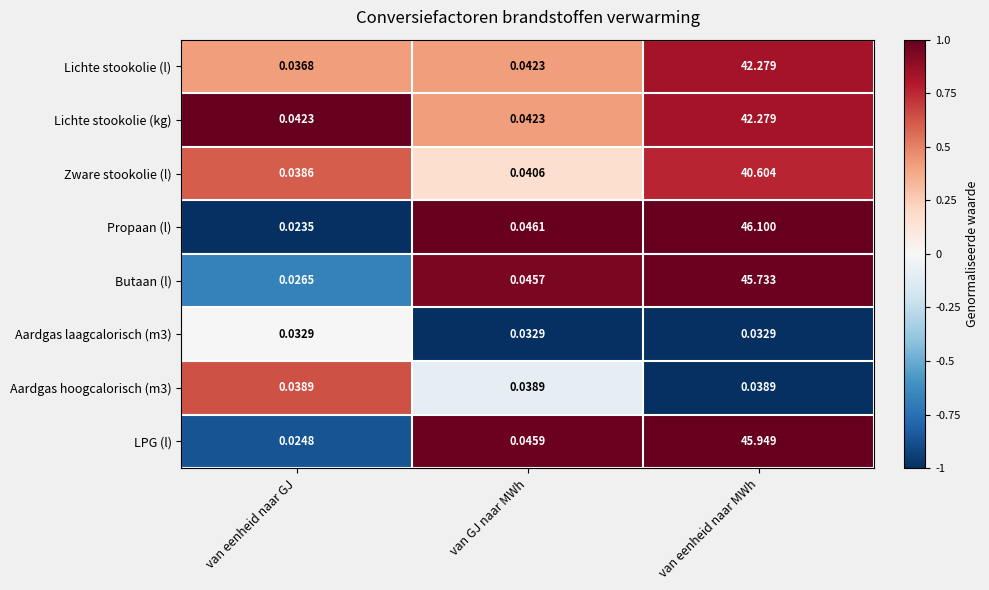

Which label corresponds to the smallest value in the chart?

van eenheid naar GJ